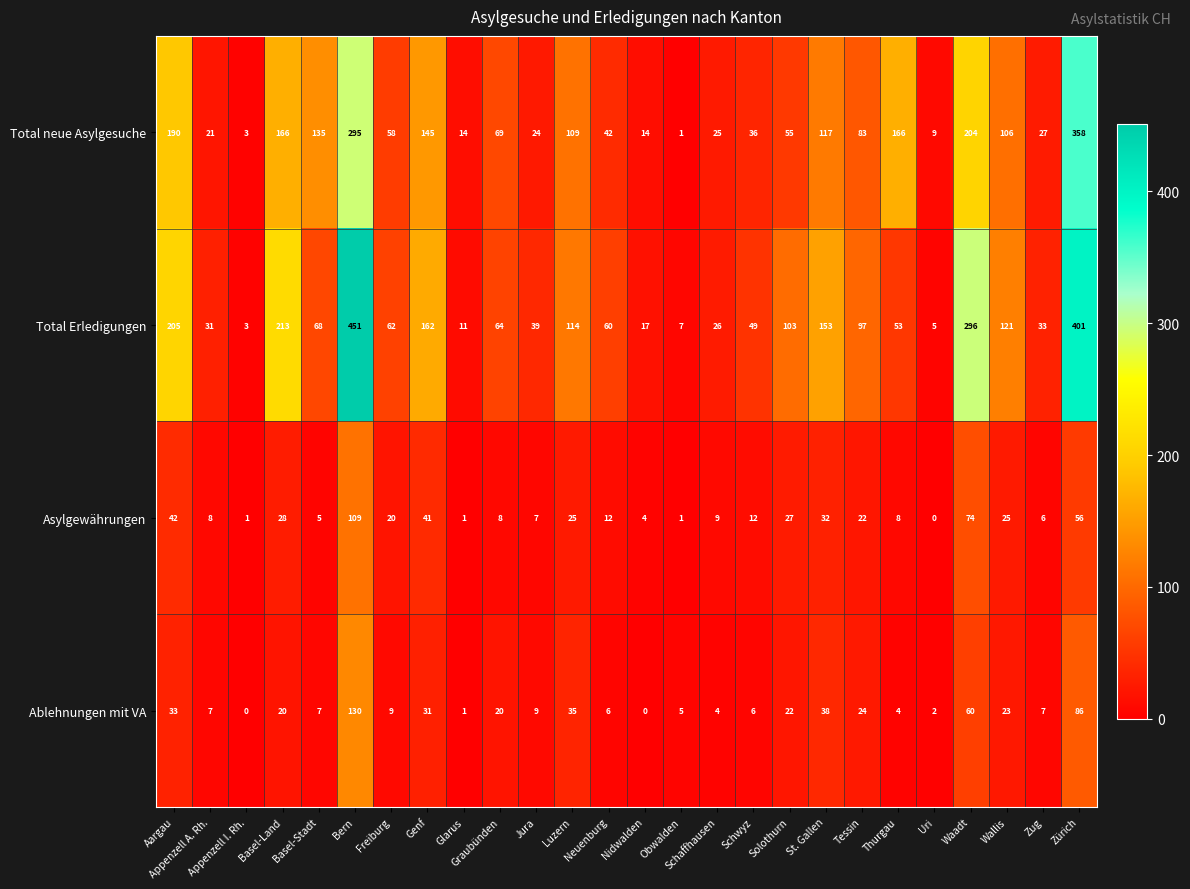

What is the greatest value displayed?

451